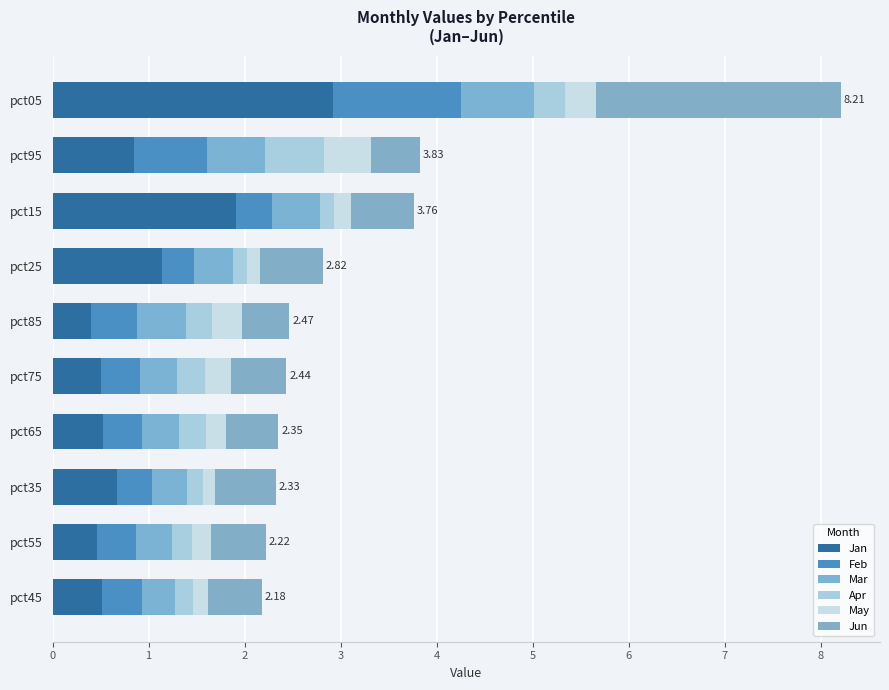

How many distinct data groups are displayed?

6